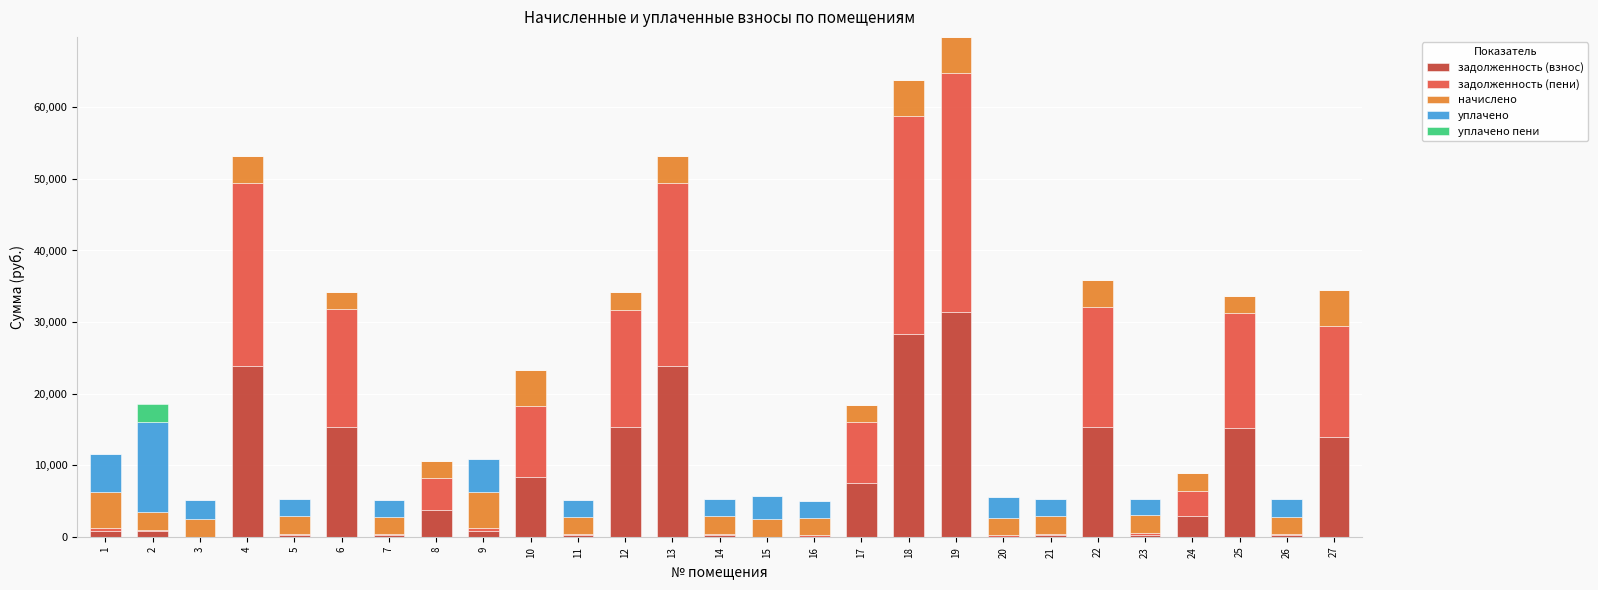

How many categories are shown in the chart?

27